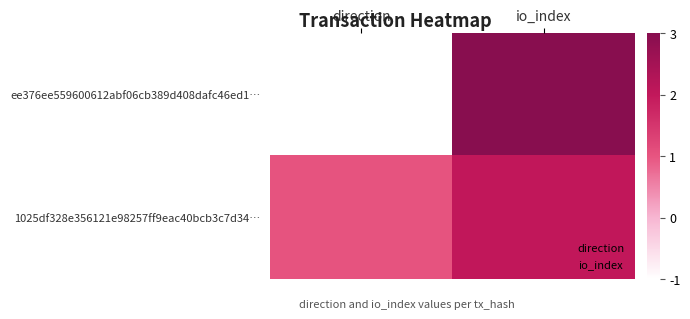

At how many categories does at least one series exceed 2?

1